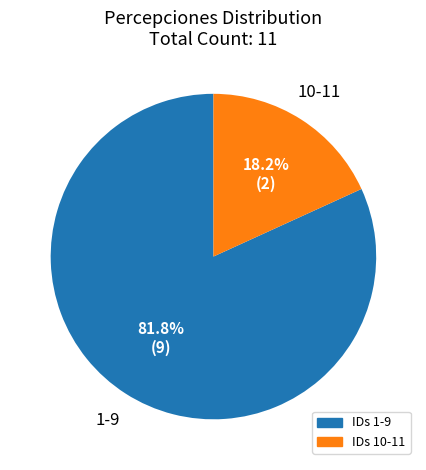

Is there a majority slice in this chart?

Yes